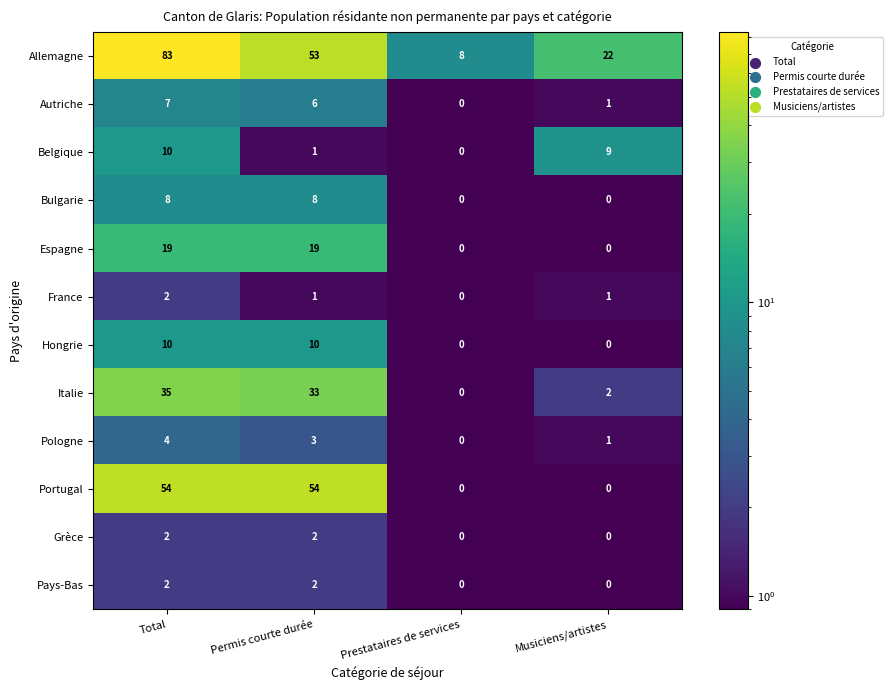

At which category is the sum across all series the highest?

Total